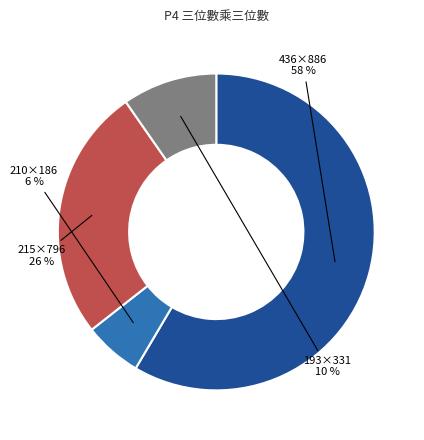

To the nearest percent, what is the average slice percentage?

25%